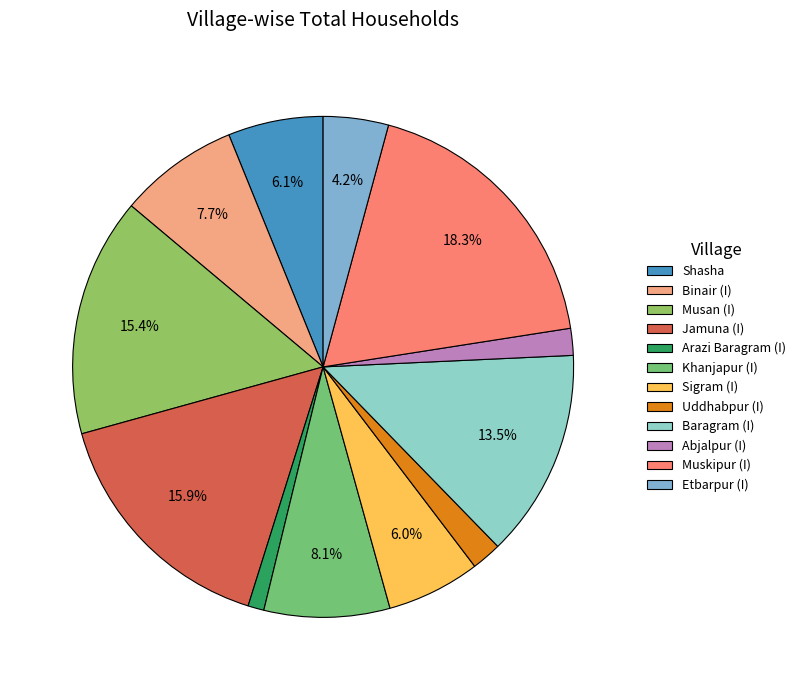

Which slice is the smallest?

Arazi Baragram (I)